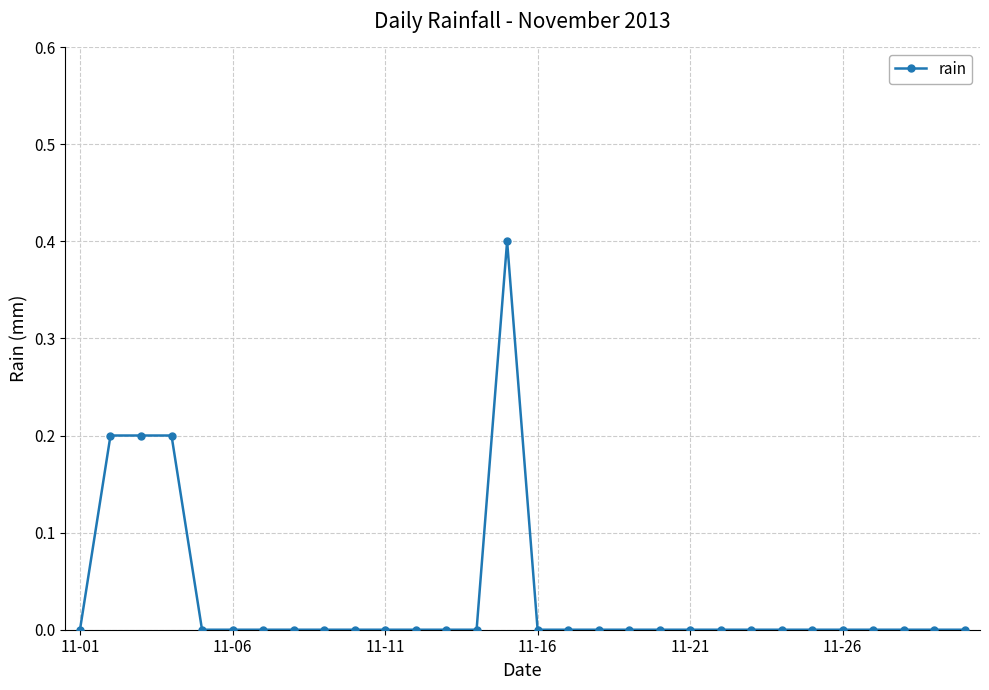

True or false: the data has more than 0 interior local peaks.

True